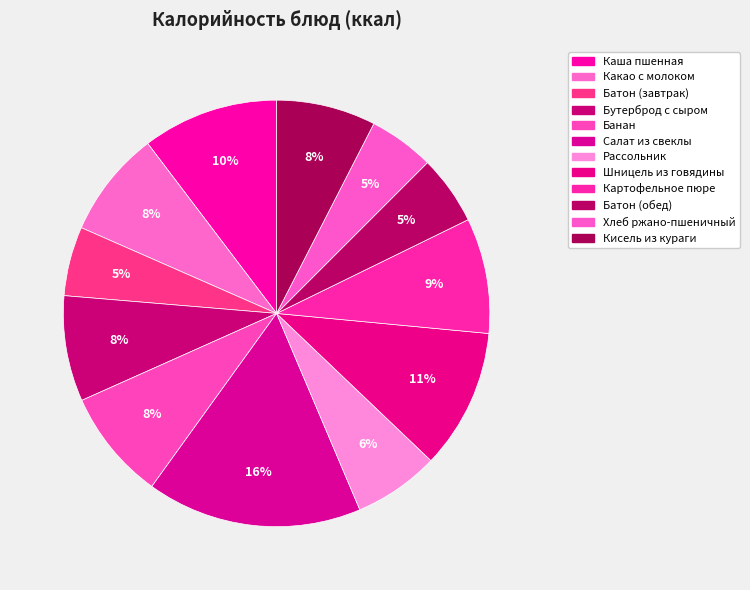

How many segments does this pie chart have?

12